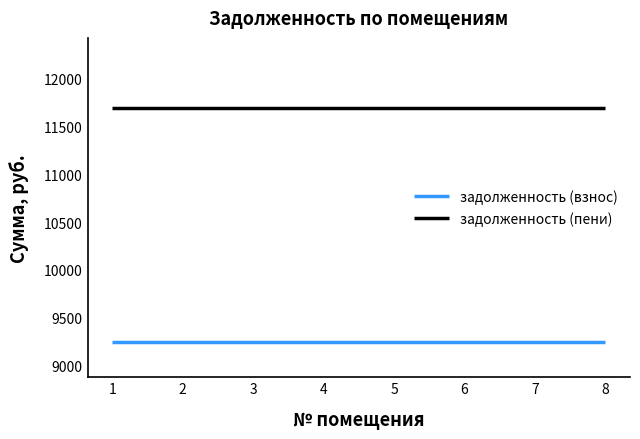

The задолженность (пени) series shows 7071.7 at 2. True or false?

False